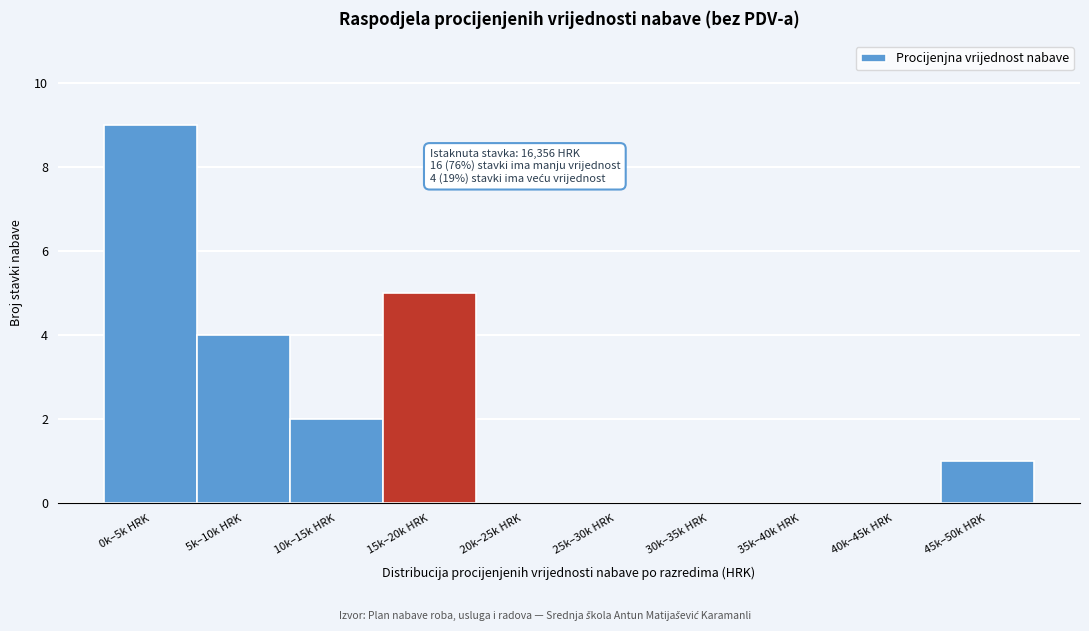

Reading left to right, list all the values displayed in this chart.

0k–5k HRK=9	5k–10k HRK=4	10k–15k HRK=2	15k–20k HRK=5	20k–25k HRK=0	25k–30k HRK=0	30k–35k HRK=0	35k–40k HRK=0	40k–45k HRK=0	45k–50k HRK=1